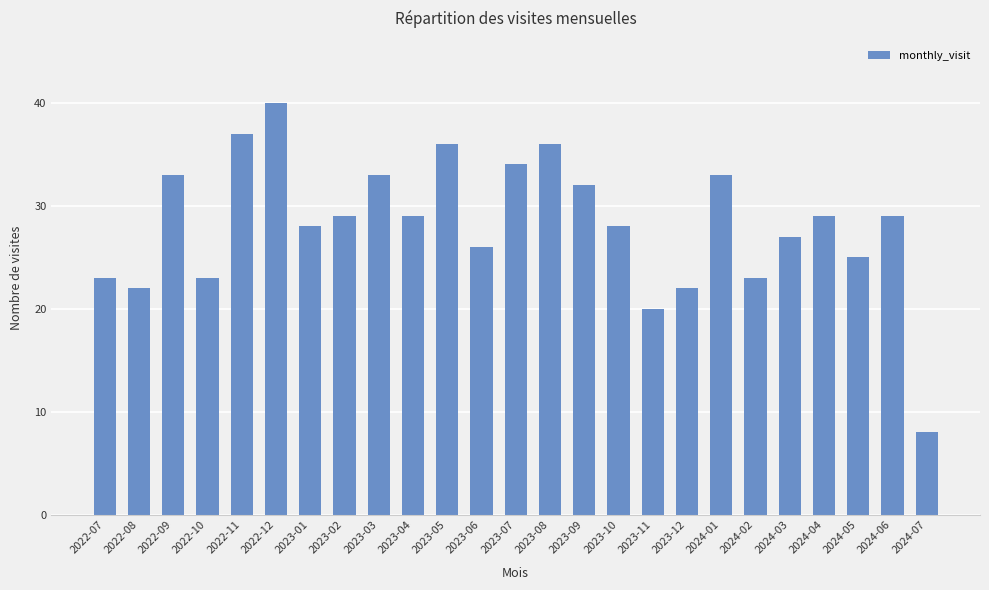

How many data points does each series have?

25